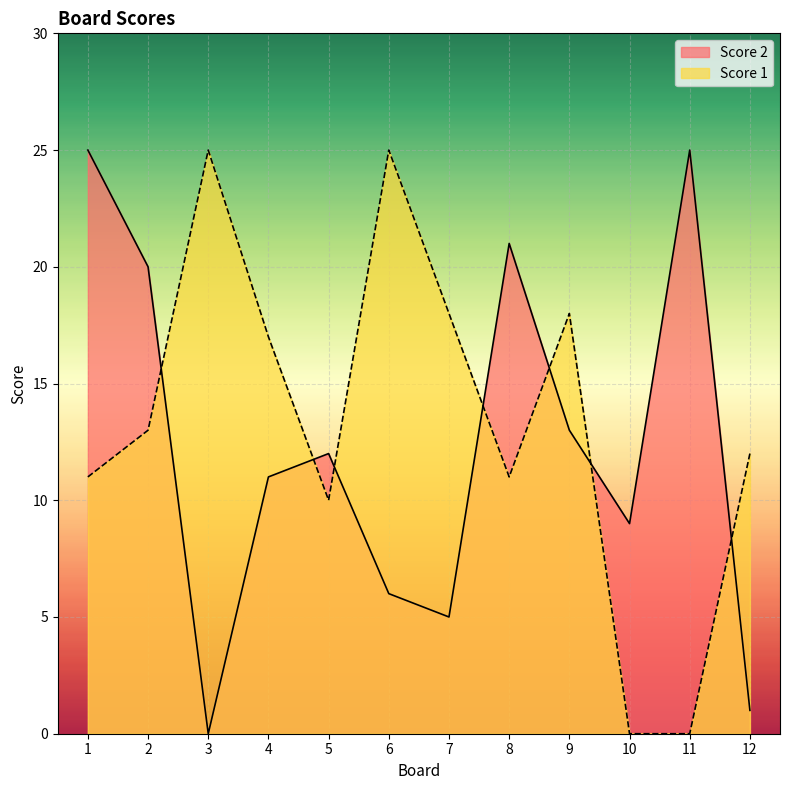

Reading left to right, what are all the values shown in this chart?

Score 2: 1=25	2=20	3=0	4=11	5=12	6=6	7=5	8=21	9=13	10=9	11=25	12=1
Score 1: 1=11	2=13	3=25	4=17	5=10	6=25	7=18	8=11	9=18	10=0	11=0	12=12